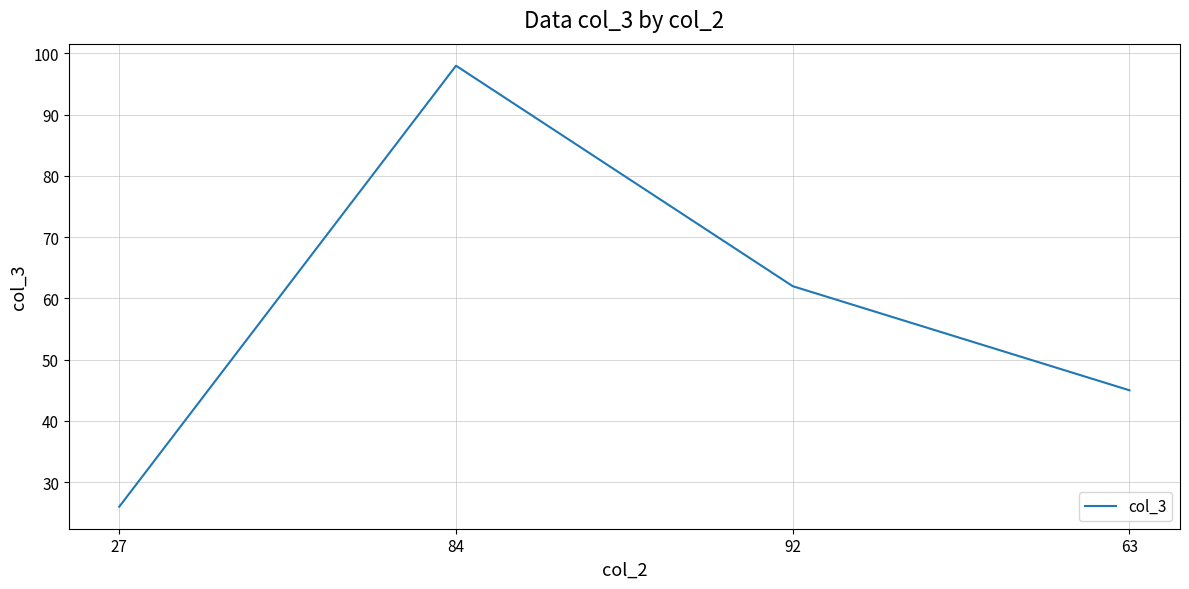

What is the difference between the second highest and minimum values?

36